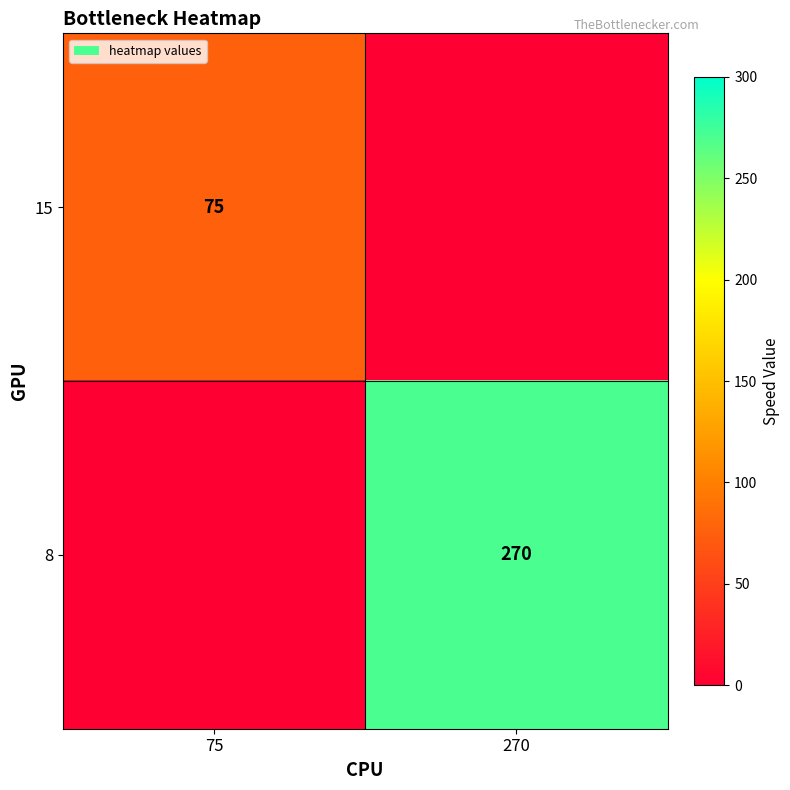

What is the greatest value displayed?

270